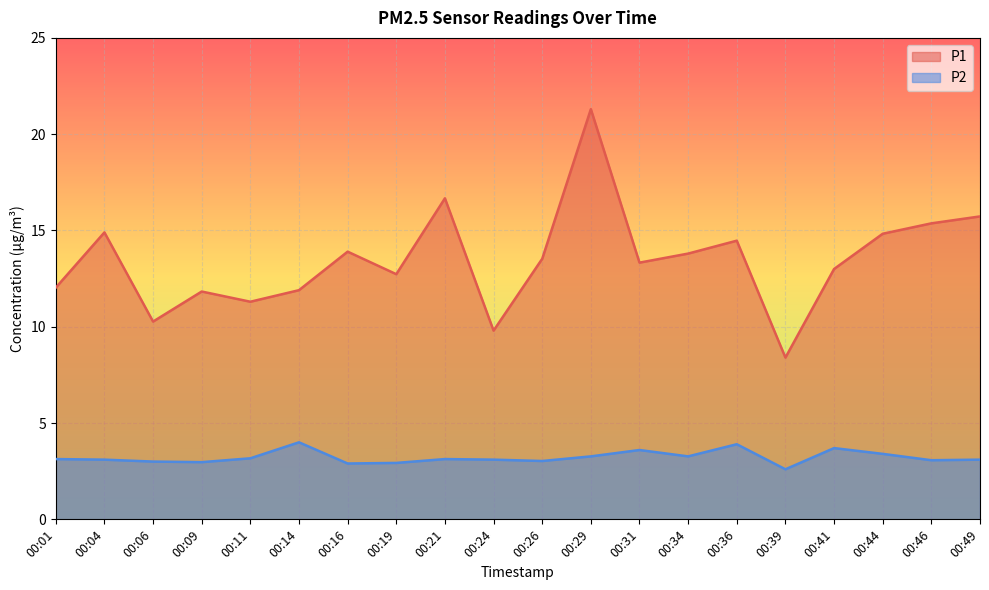

What is the average value of the P1 series?

13.5